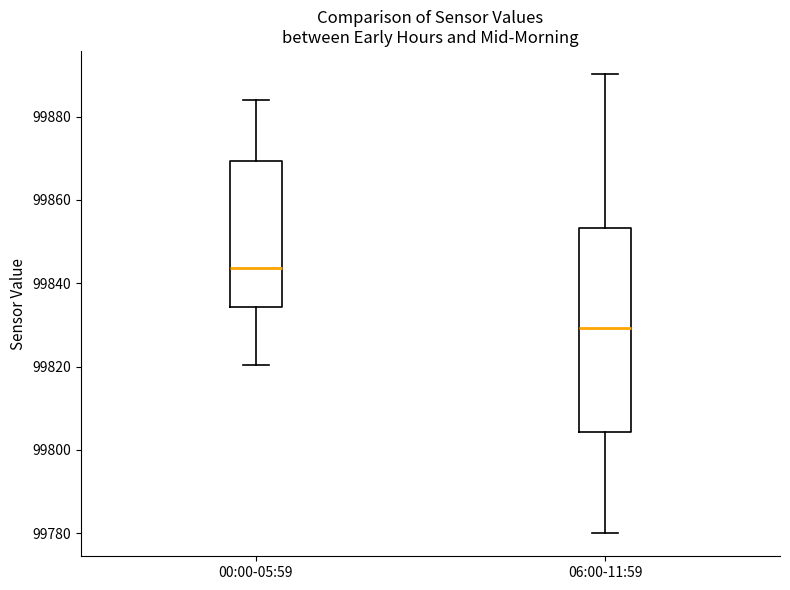

Reading left to right, read every box against the y-axis: the position of its median line, the range the box covers, and the ends of its whiskers. The values are not printed on the chart, so give them approximately, as read against the axis.

00:00-05:59: median 99844, box 99834 to 99870, whiskers 99820 to 99884
06:00-11:59: median 99830, box 99804 to 99854, whiskers 99780 to 99890